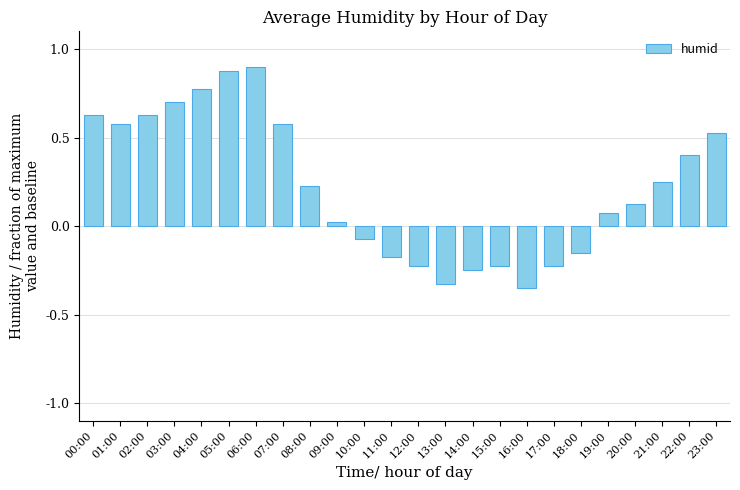

Where is the data nearest to the value 0?

09:00